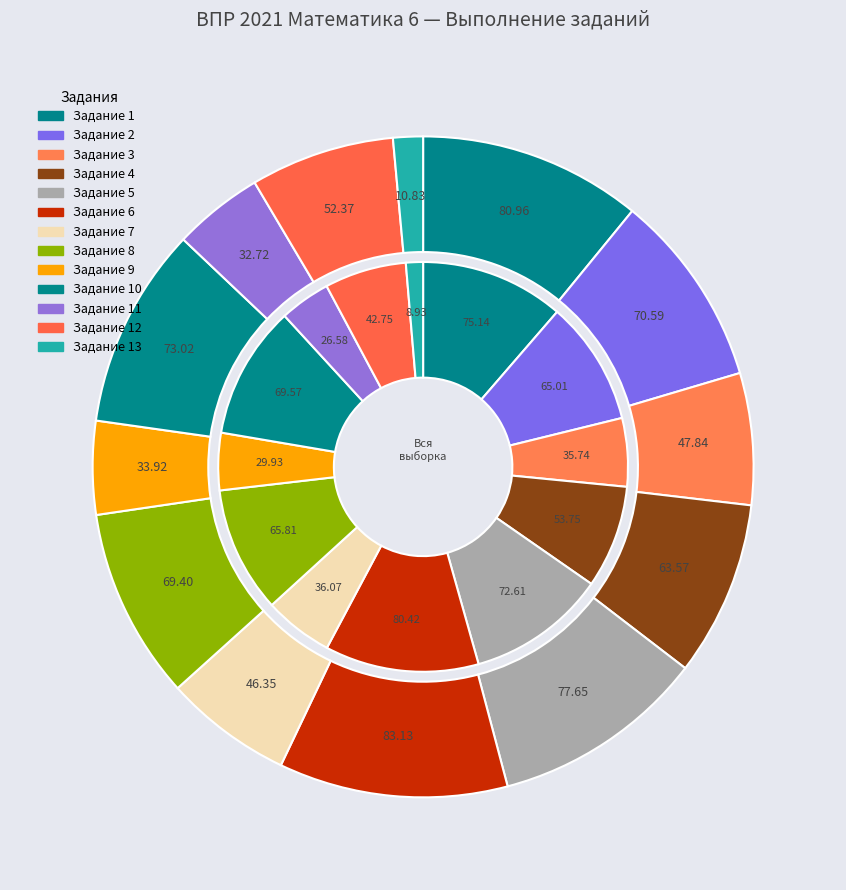

What percentage is the 2 slice, to the nearest percent?

10%